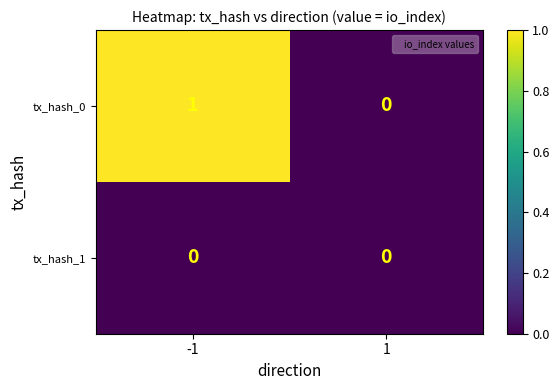

Rank the categories by tx_hash_0 value from highest to lowest.

-1, 1